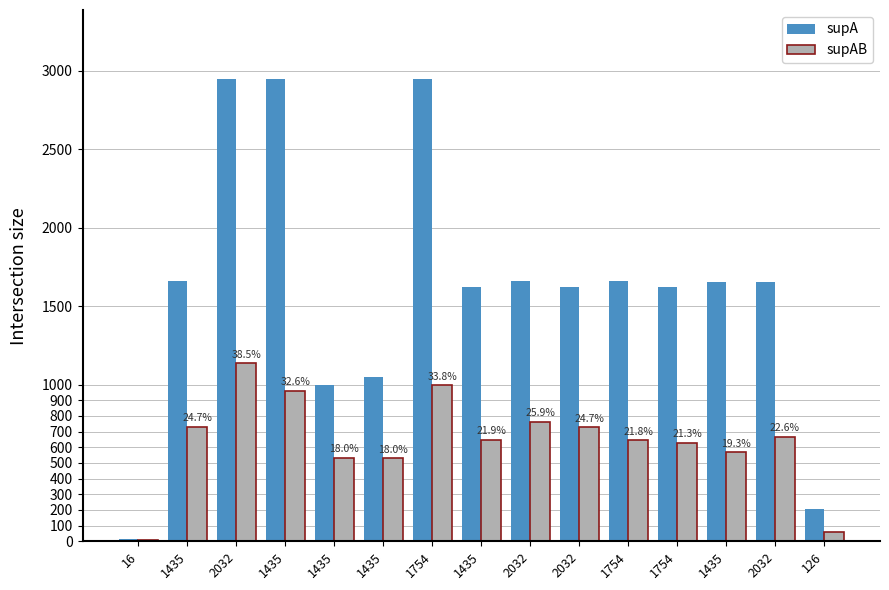

The supA series shows 2947 at 2032. True or false?

True